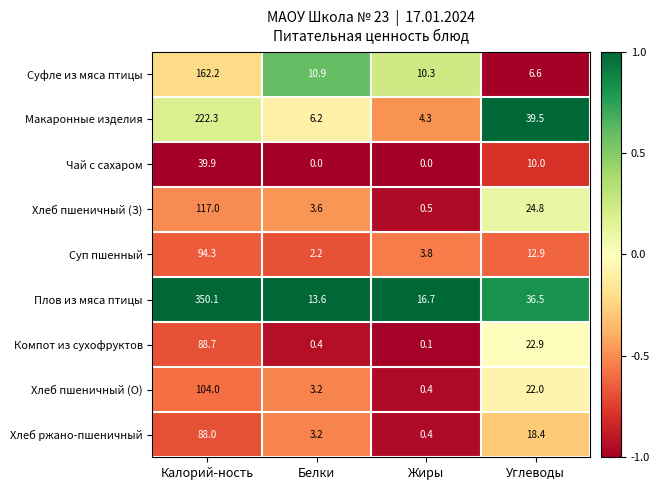

Which series has the largest total across all categories?

Плов из мяса птицы